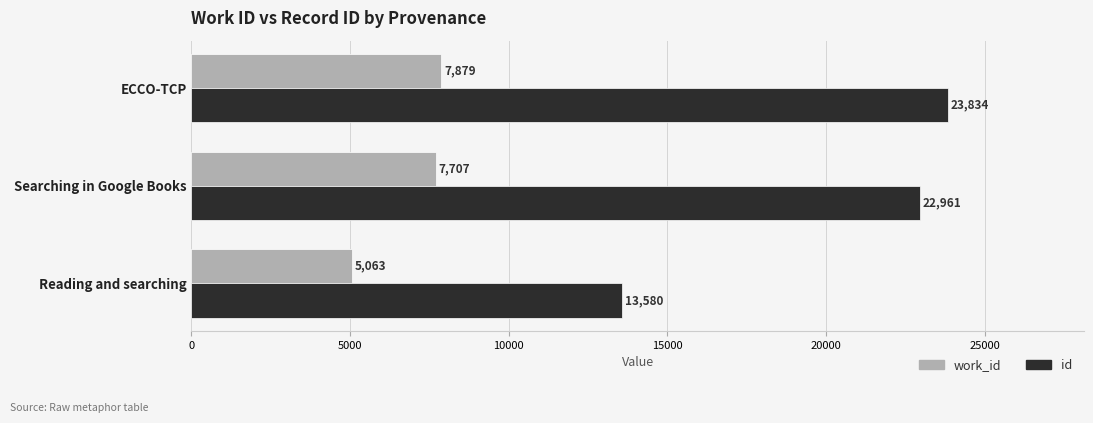

Which series has the largest total across all categories?

id